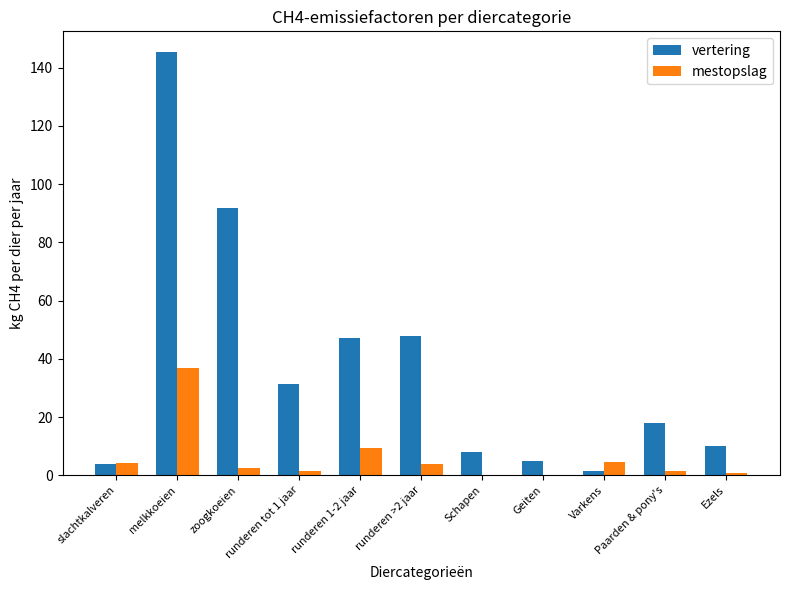

Which series changed the most between runderen tot 1 jaar and Varkens?

vertering